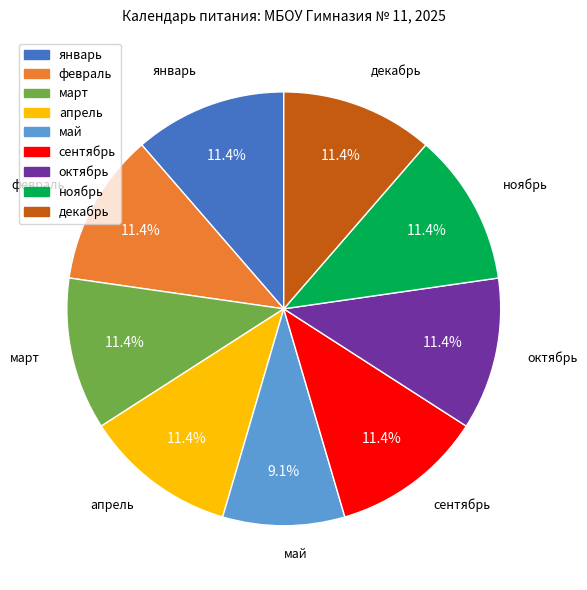

Does май account for over 50% of the chart?

No